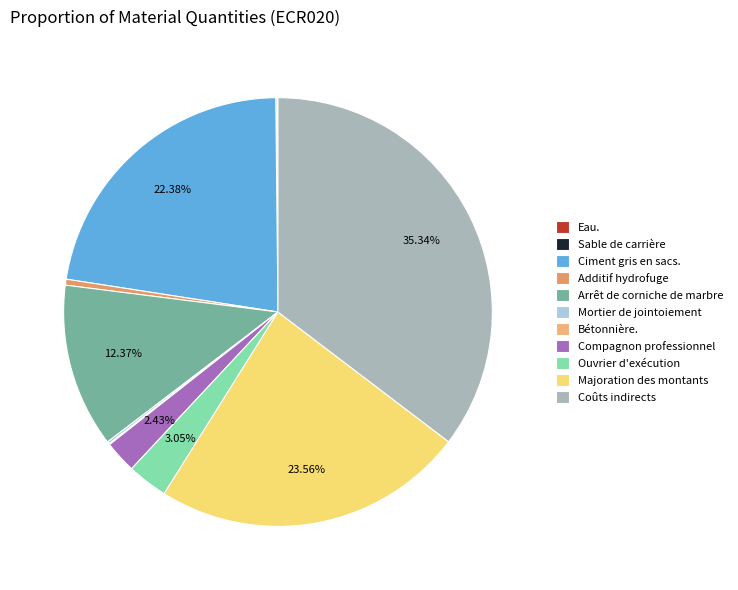

To the nearest percent, what portion does Coûts indirects represent?

35%